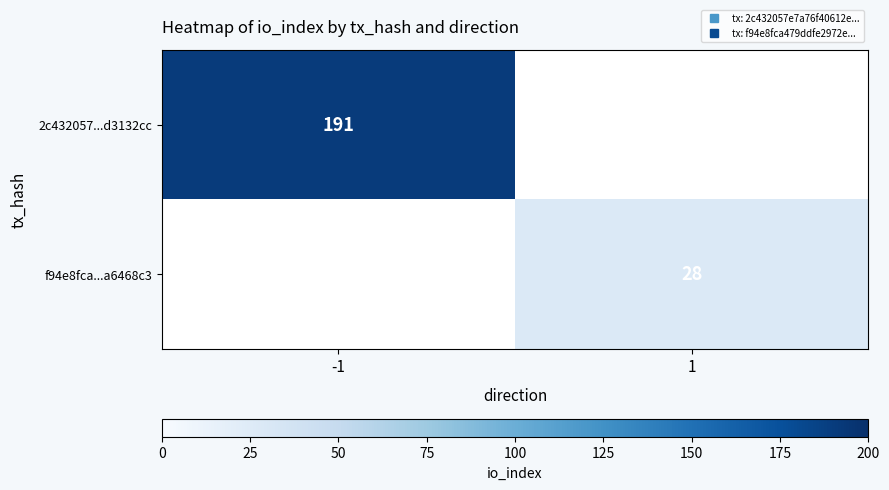

What is the lowest value of the 2c432057...d3132cc series?

191.0